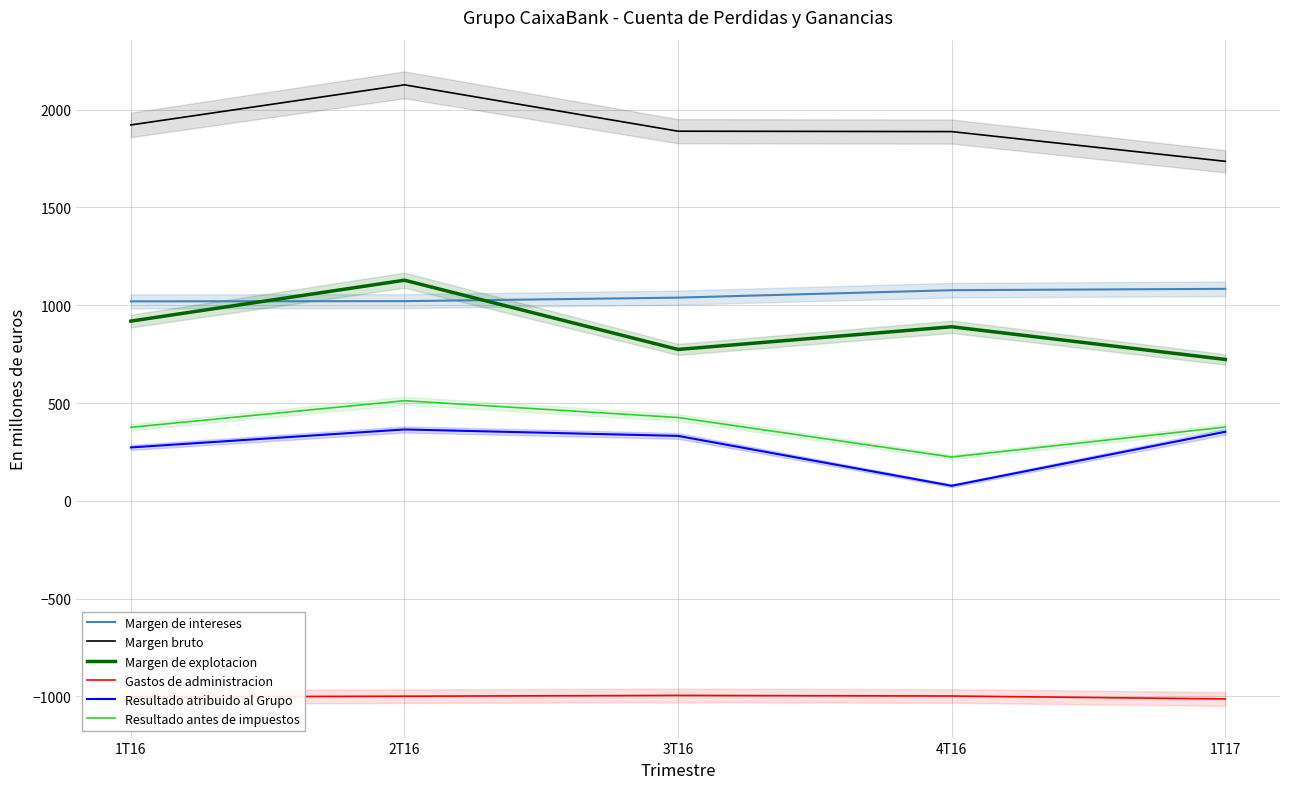

Does the chart have visible grid lines?

Yes